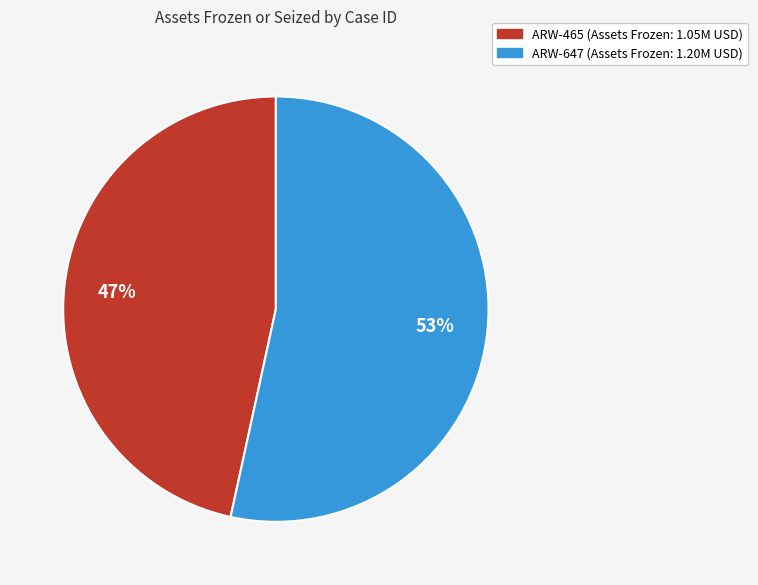

Approximately how many times larger is the value at ARW-465 compared to ARW-647?

0.9